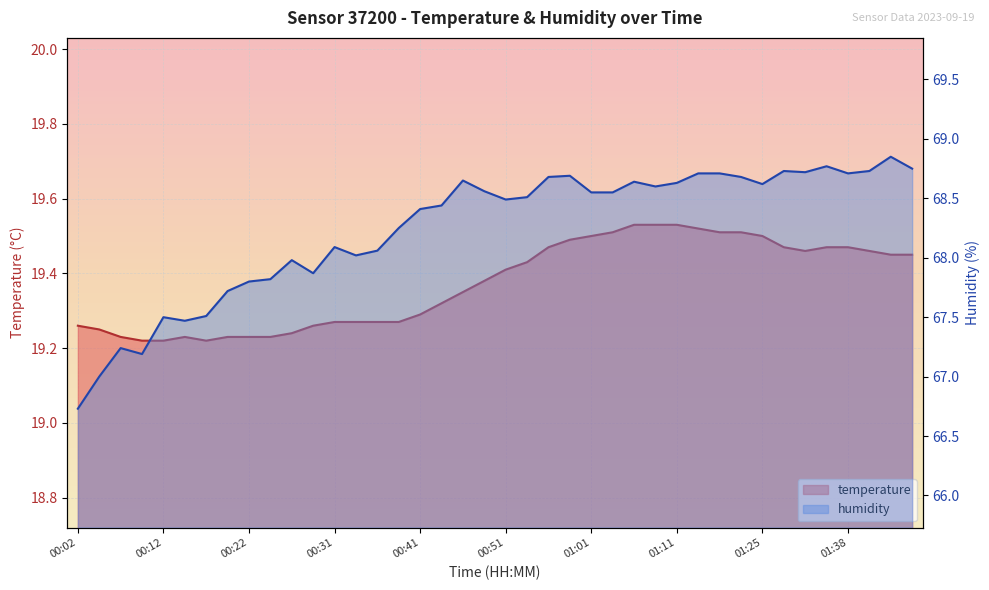

Rank the series at 01:46 from lowest to highest value.

temperature, humidity